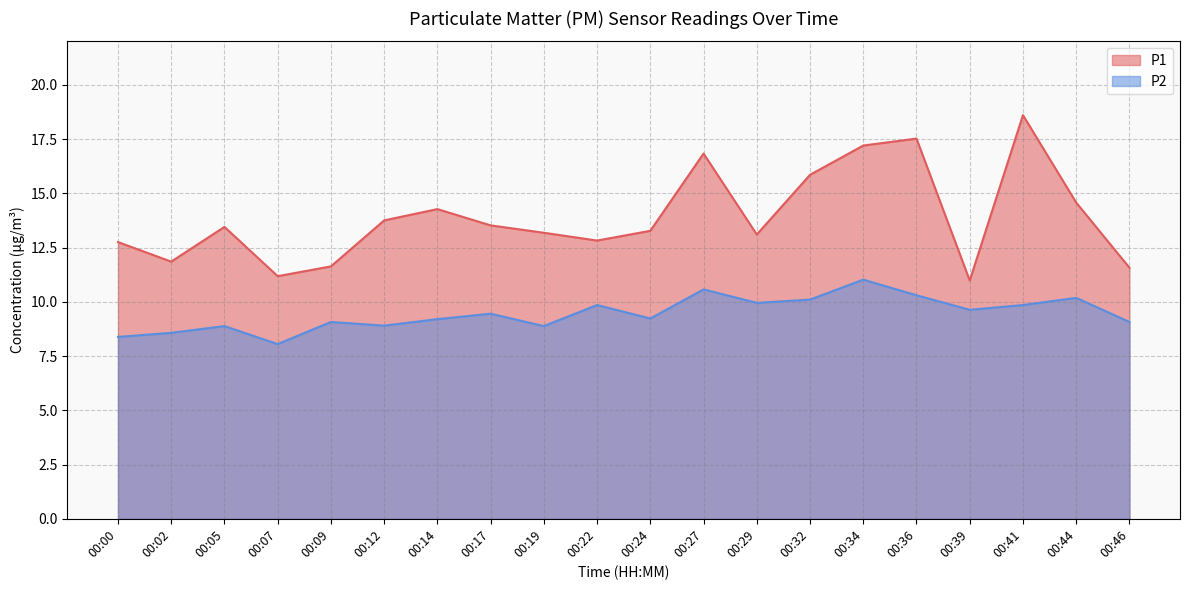

Which has a higher value, 00:39 or 00:29?

00:29